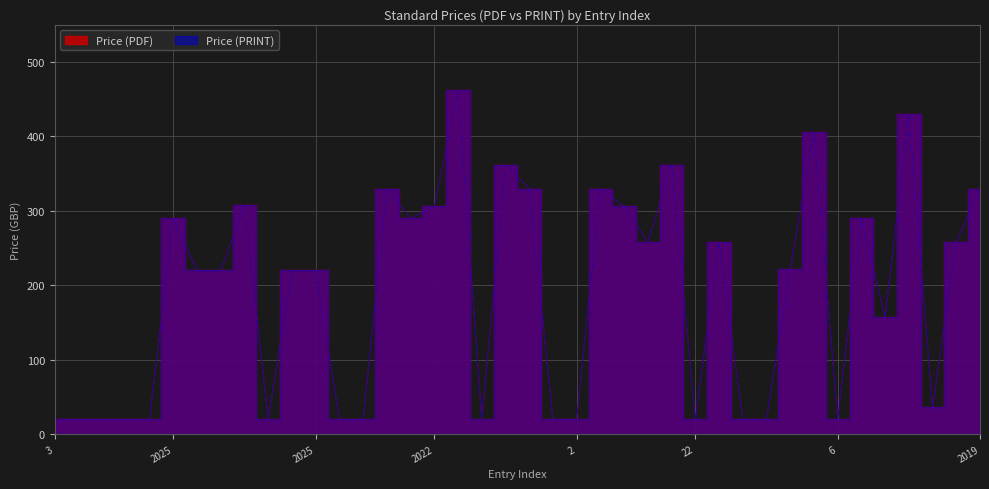

What is the total value across all series at 2025?

580